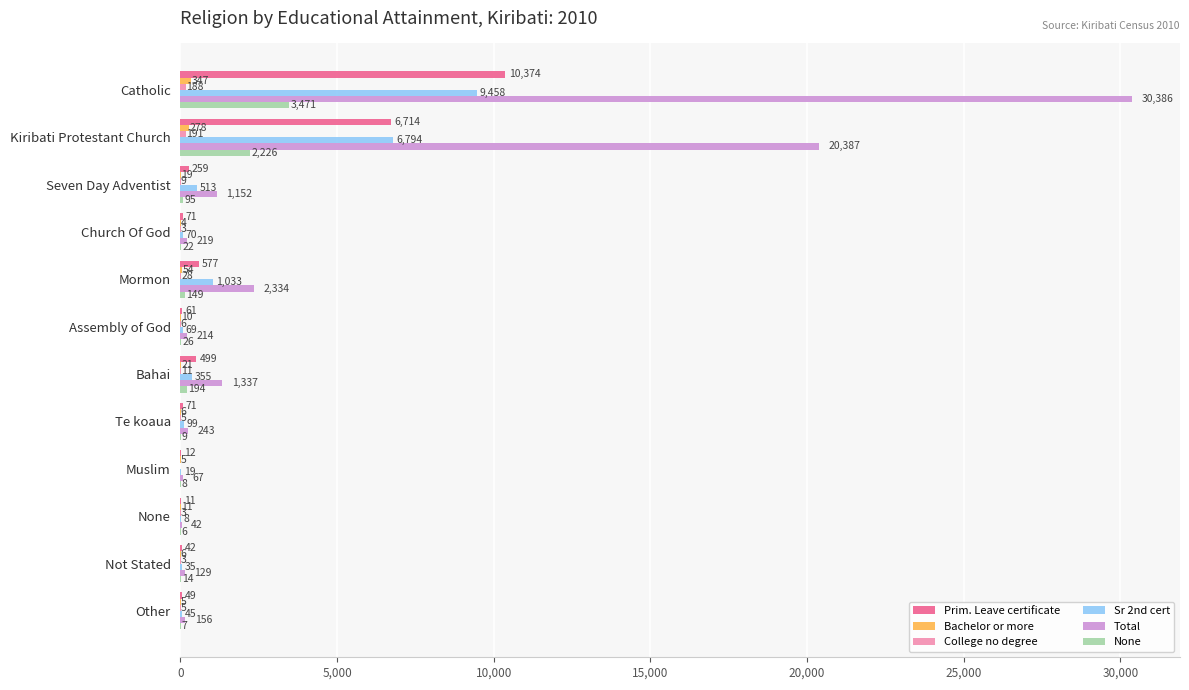

Which series changed the most between Kiribati Protestant Church and Seven Day Adventist?

Total